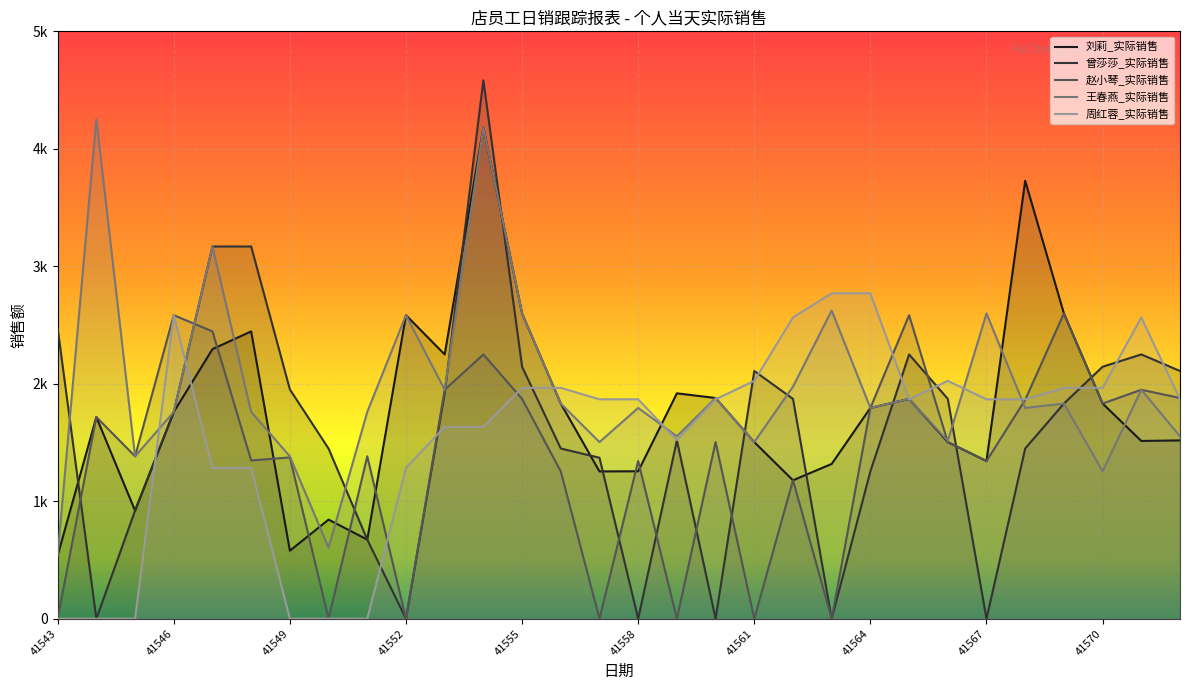

At which category is the sum across all series the highest?

41554